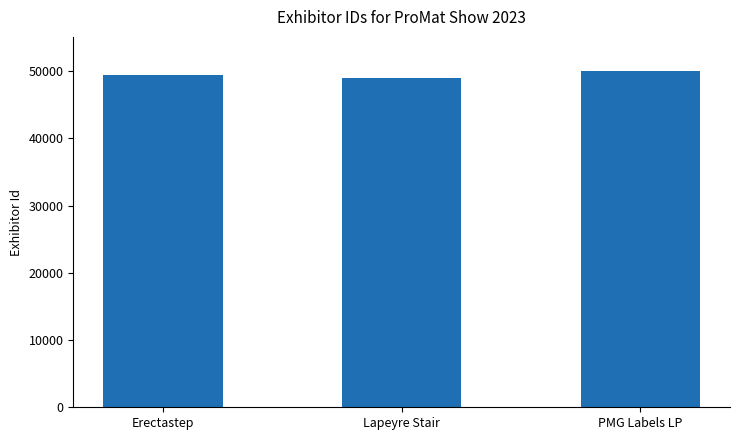

Between PMG Labels LP and Erectastep, which is larger?

PMG Labels LP